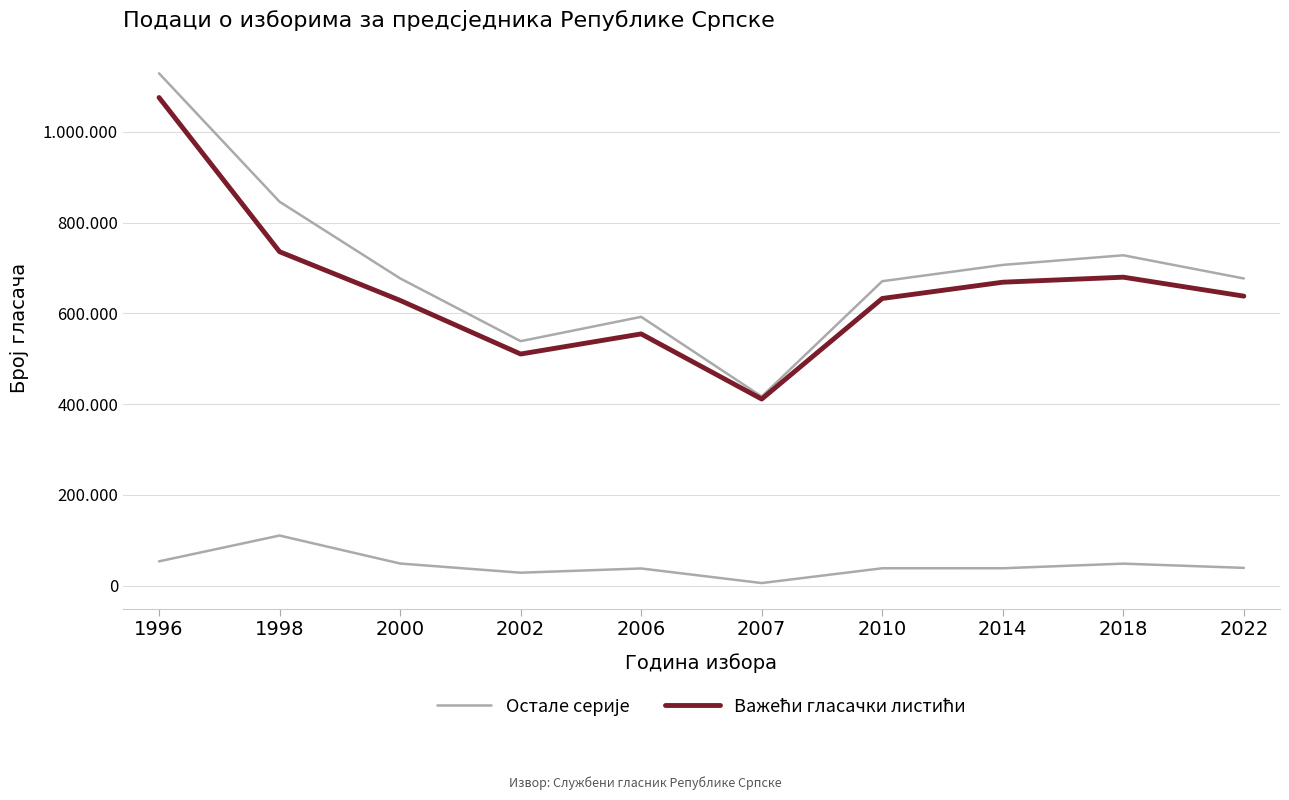

Rank the categories by Остале серије value from lowest to highest.

2007, 2002, 2006, 2010, 2014, 2022, 2018, 2000, 1996, 1998